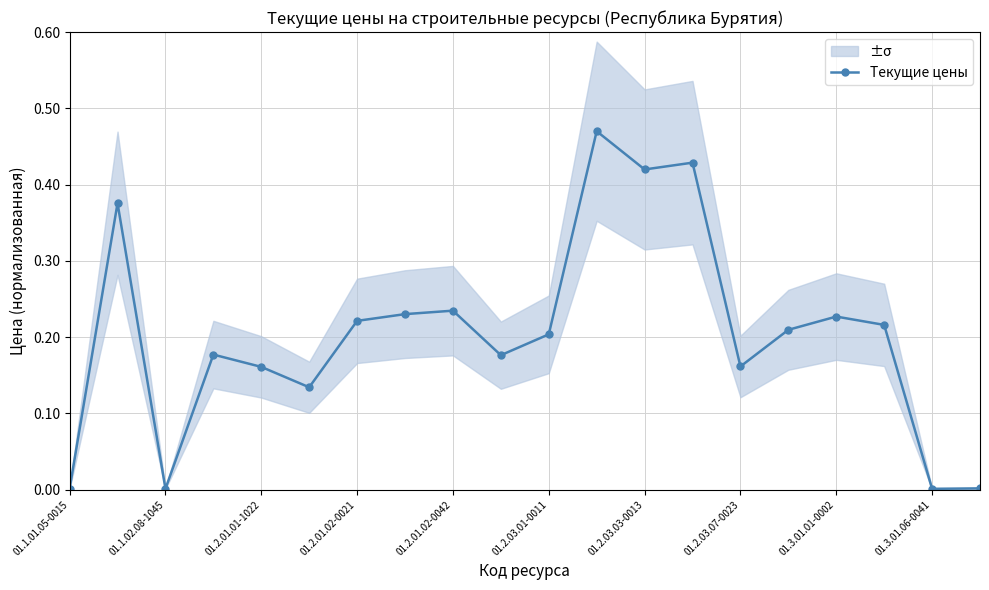

In Текущие цены, how many points are higher than both neighbors (excluding endpoints)?

6